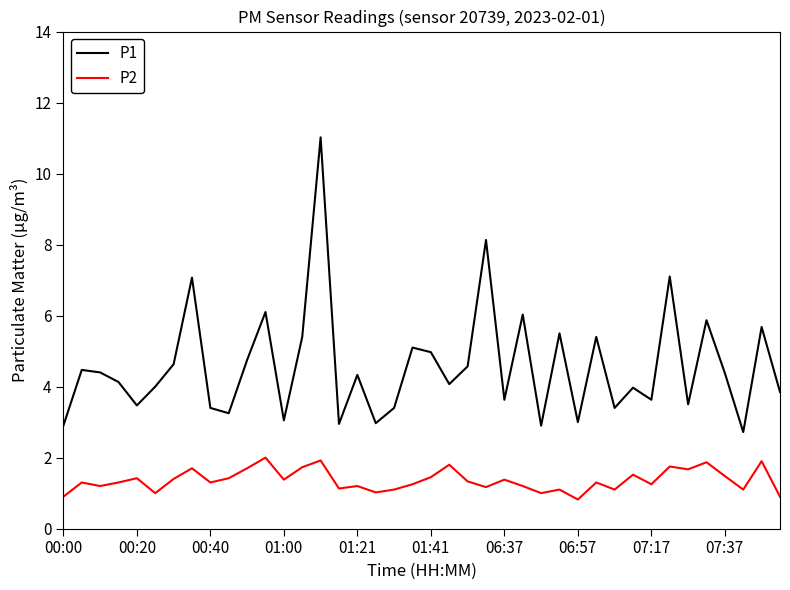

List the series in order of their peak value, lowest first.

P2, P1